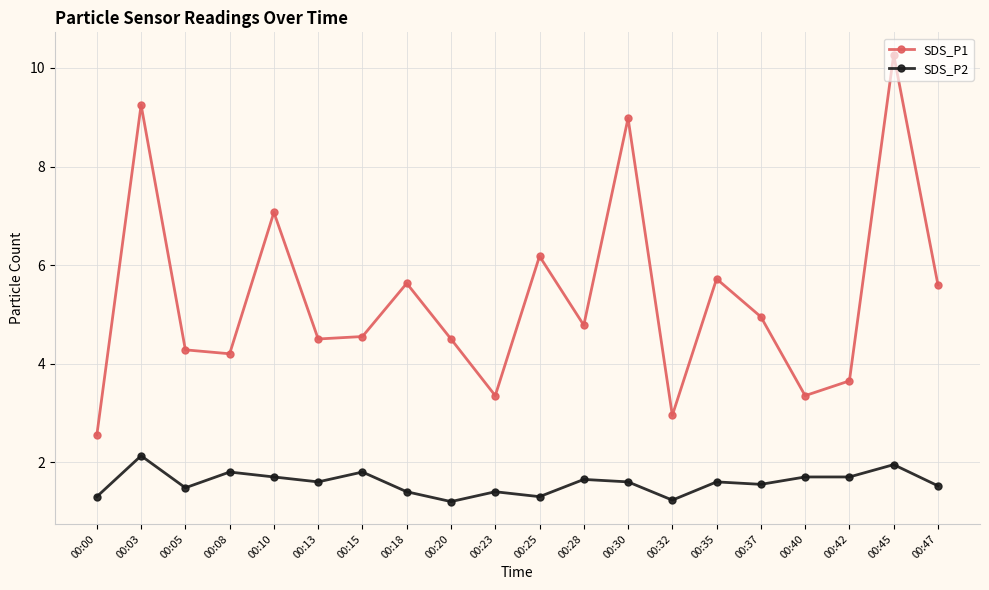

What is the total value across all series at 00:45?

12.2